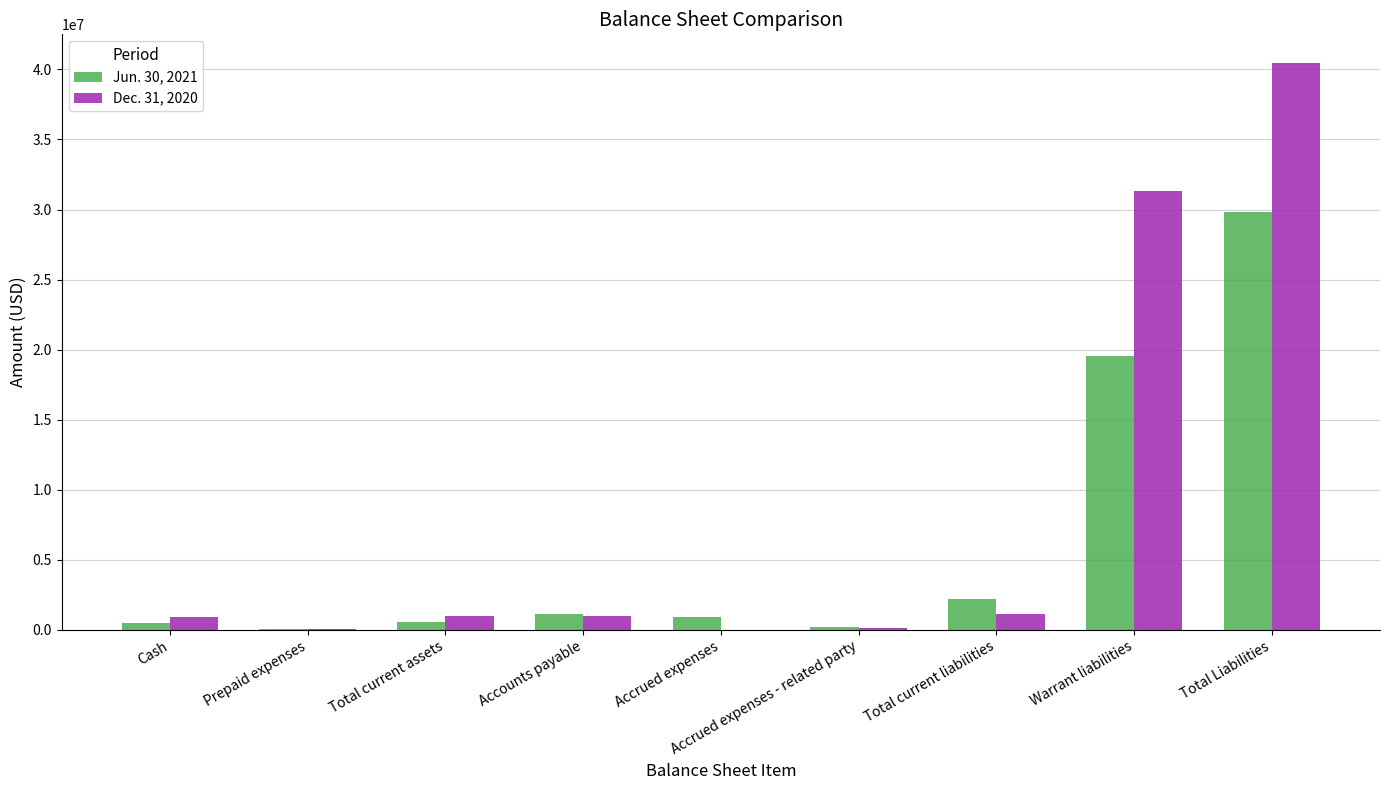

Which series changed the most between Total current liabilities and Warrant liabilities?

Dec. 31, 2020